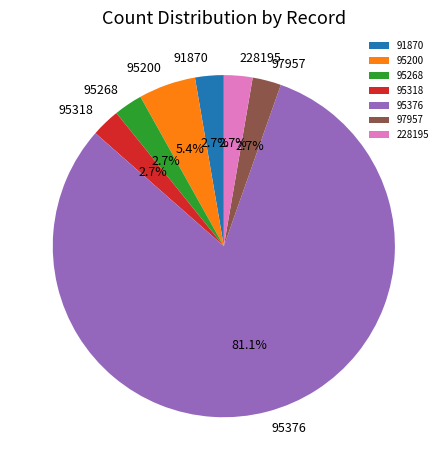

How much of the chart is everything except 228195?

97.3%